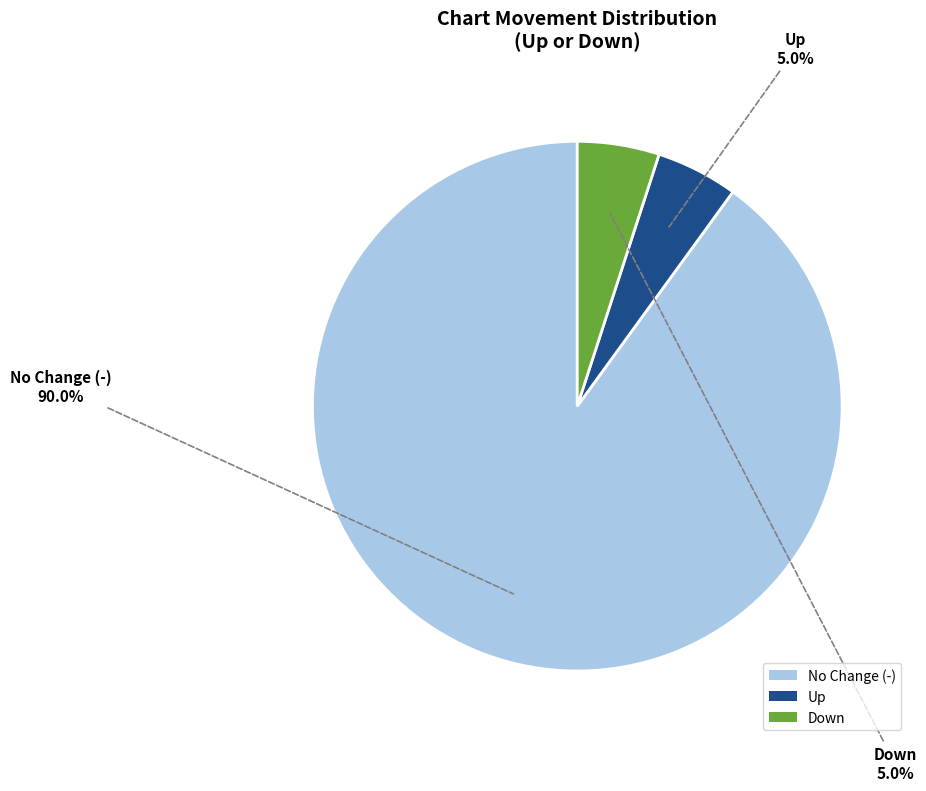

How many segments does this pie chart have?

3